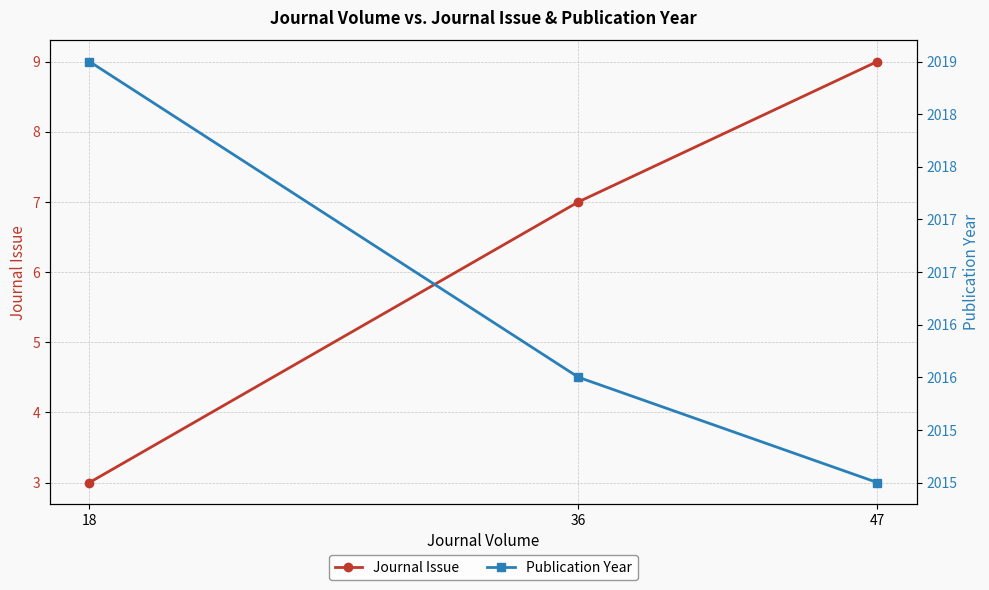

Is it true that Journal Issue equals 5 at 18?

False